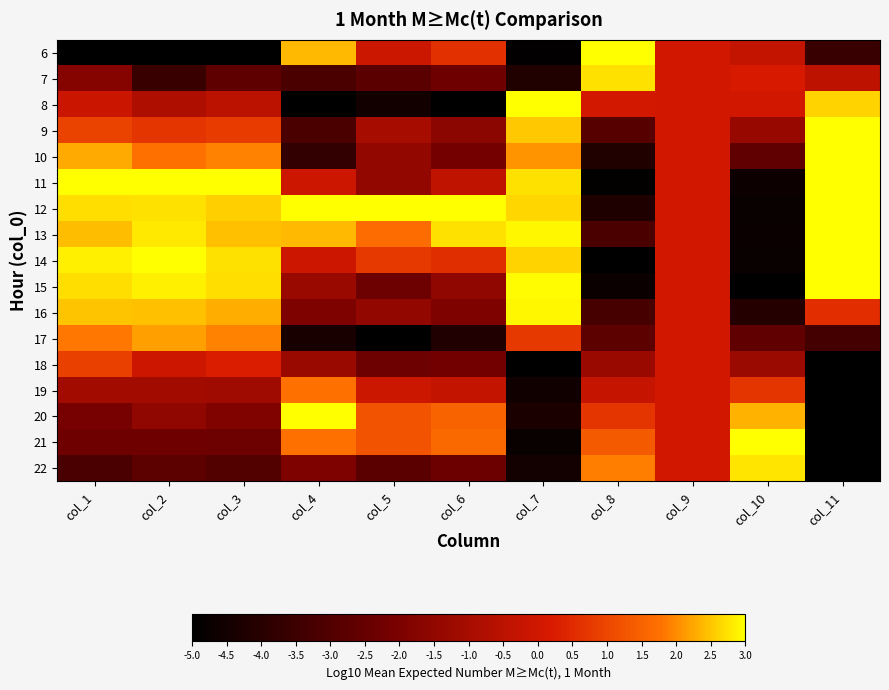

Reading right to left, what are all the values shown in this chart?

6: col_11=-3.6	col_10=-0.3	col_9=0.0	col_8=3.0	col_7=-4.9	col_6=0.6	col_5=-0.1	col_4=2.4	col_3=-5.0	col_2=-5.0	col_1=-5.0
7: col_11=-0.4	col_10=0.2	col_9=0.0	col_8=2.7	col_7=-4.2	col_6=-2.3	col_5=-2.8	col_4=-3.2	col_3=-2.7	col_2=-3.6	col_1=-1.7
8: col_11=2.6	col_10=0.0	col_9=0.0	col_8=0.1	col_7=3.0	col_6=-5.0	col_5=-4.6	col_4=-5.0	col_3=-0.5	col_2=-0.8	col_1=-0.1
9: col_11=3.0	col_10=-1.3	col_9=0.0	col_8=-2.9	col_7=2.5	col_6=-1.6	col_5=-1.0	col_4=-3.2	col_3=0.8	col_2=0.7	col_1=1.0
10: col_11=3.0	col_10=-2.6	col_9=0.0	col_8=-4.2	col_7=2.1	col_6=-2.1	col_5=-1.4	col_4=-3.8	col_3=1.9	col_2=1.8	col_1=2.3
11: col_11=3.0	col_10=-4.7	col_9=0.0	col_8=-4.9	col_7=2.7	col_6=-0.4	col_5=-1.4	col_4=-0.1	col_3=3.0	col_2=3.0	col_1=3.0
12: col_11=3.0	col_10=-4.8	col_9=0.0	col_8=-4.2	col_7=2.6	col_6=3.0	col_5=3.0	col_4=3.0	col_3=2.6	col_2=2.7	col_1=2.7
13: col_11=3.0	col_10=-4.7	col_9=0.0	col_8=-3.2	col_7=2.9	col_6=2.7	col_5=1.7	col_4=2.4	col_3=2.5	col_2=2.8	col_1=2.4
14: col_11=3.0	col_10=-4.8	col_9=0.0	col_8=-5.0	col_7=2.6	col_6=0.6	col_5=0.8	col_4=-0.1	col_3=2.7	col_2=3.0	col_1=2.9
15: col_11=3.0	col_10=-5.0	col_9=0.0	col_8=-4.7	col_7=2.9	col_6=-1.5	col_5=-2.3	col_4=-1.3	col_3=2.7	col_2=2.9	col_1=2.7
16: col_11=0.5	col_10=-4.1	col_9=0.0	col_8=-3.3	col_7=2.9	col_6=-2.0	col_5=-1.4	col_4=-1.9	col_3=2.3	col_2=2.5	col_1=2.5
17: col_11=-3.3	col_10=-2.6	col_9=0.0	col_8=-2.7	col_7=0.8	col_6=-4.2	col_5=-5.0	col_4=-4.4	col_3=1.9	col_2=2.2	col_1=1.8
18: col_11=-5.0	col_10=-1.2	col_9=0.0	col_8=-1.3	col_7=-5.0	col_6=-2.2	col_5=-2.3	col_4=-1.3	col_3=0.3	col_2=-0.1	col_1=0.9
19: col_11=-5.0	col_10=0.7	col_9=0.0	col_8=-0.3	col_7=-4.6	col_6=-0.3	col_5=-0.1	col_4=1.8	col_3=-1.1	col_2=-1.1	col_1=-1.1
20: col_11=-5.0	col_10=2.3	col_9=0.0	col_8=0.7	col_7=-4.3	col_6=1.5	col_5=1.2	col_4=3.0	col_3=-1.8	col_2=-1.5	col_1=-2.1
21: col_11=-5.0	col_10=3.0	col_9=0.0	col_8=1.4	col_7=-4.8	col_6=1.6	col_5=1.2	col_4=1.8	col_3=-2.3	col_2=-2.3	col_1=-2.3
22: col_11=-5.0	col_10=2.8	col_9=0.0	col_8=1.9	col_7=-4.5	col_6=-2.3	col_5=-2.8	col_4=-1.9	col_3=-2.9	col_2=-2.7	col_1=-3.2